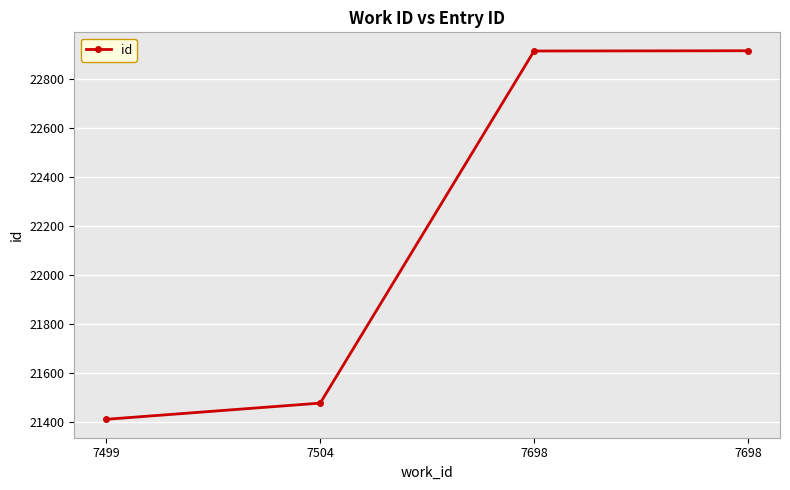

Where is the data nearest to the value 22164?

7504